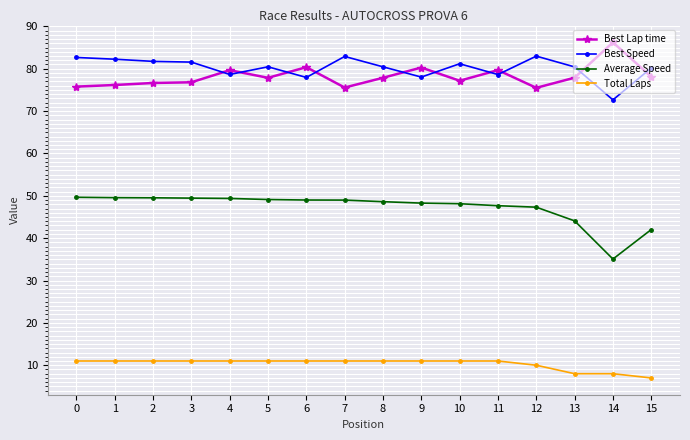

What is the sum of all Best Speed values?

1282.7